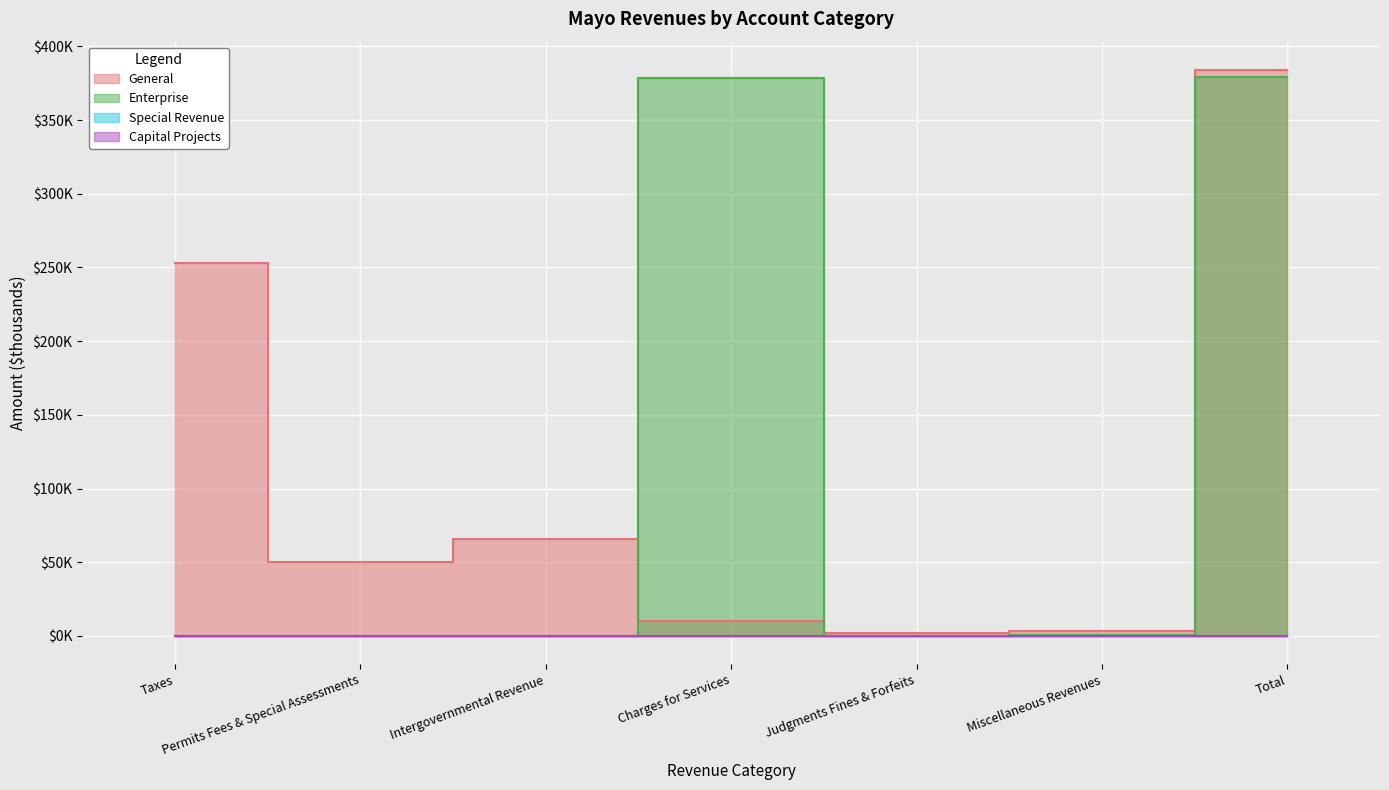

Count the number of categories in the chart.

7